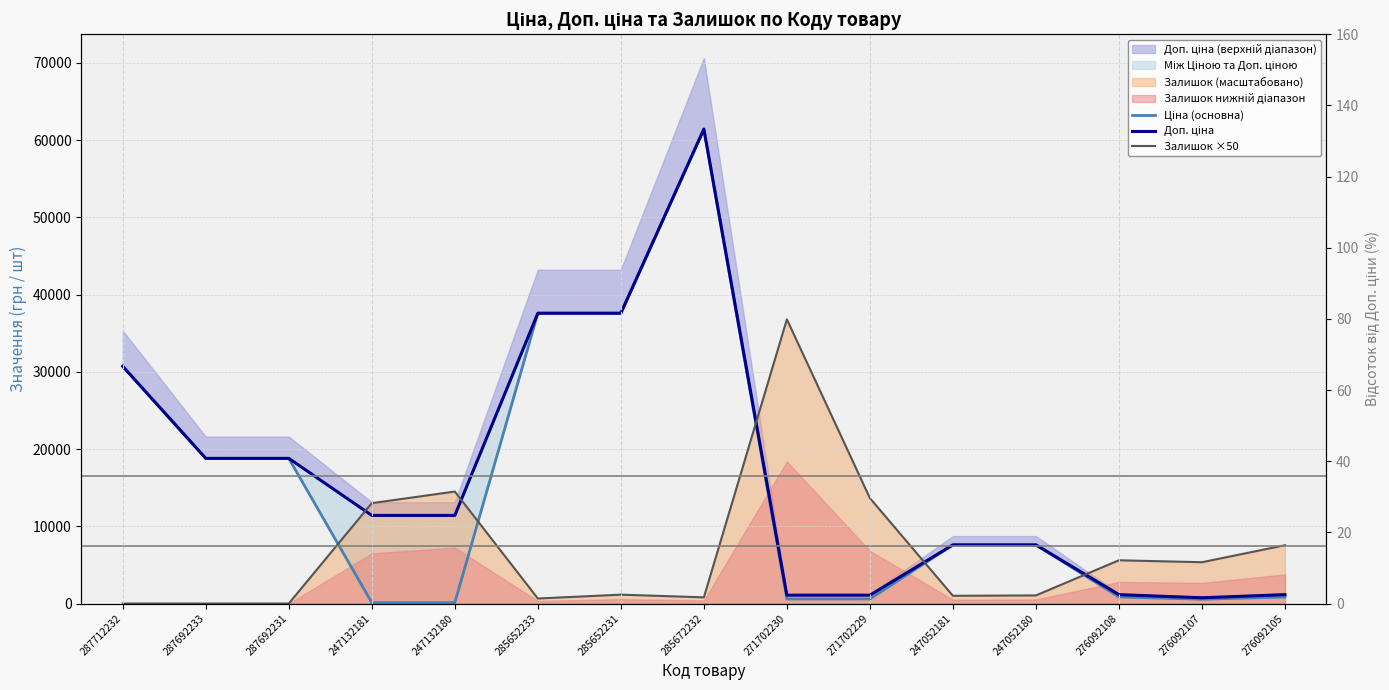

What is the value of the Залишок ×50 point at the 4th from the left?

13000.0